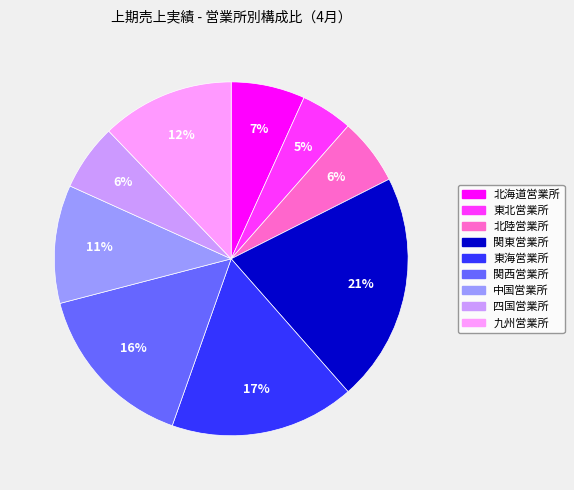

To the nearest percent, what percentage of the pie is 中国営業所?

11%